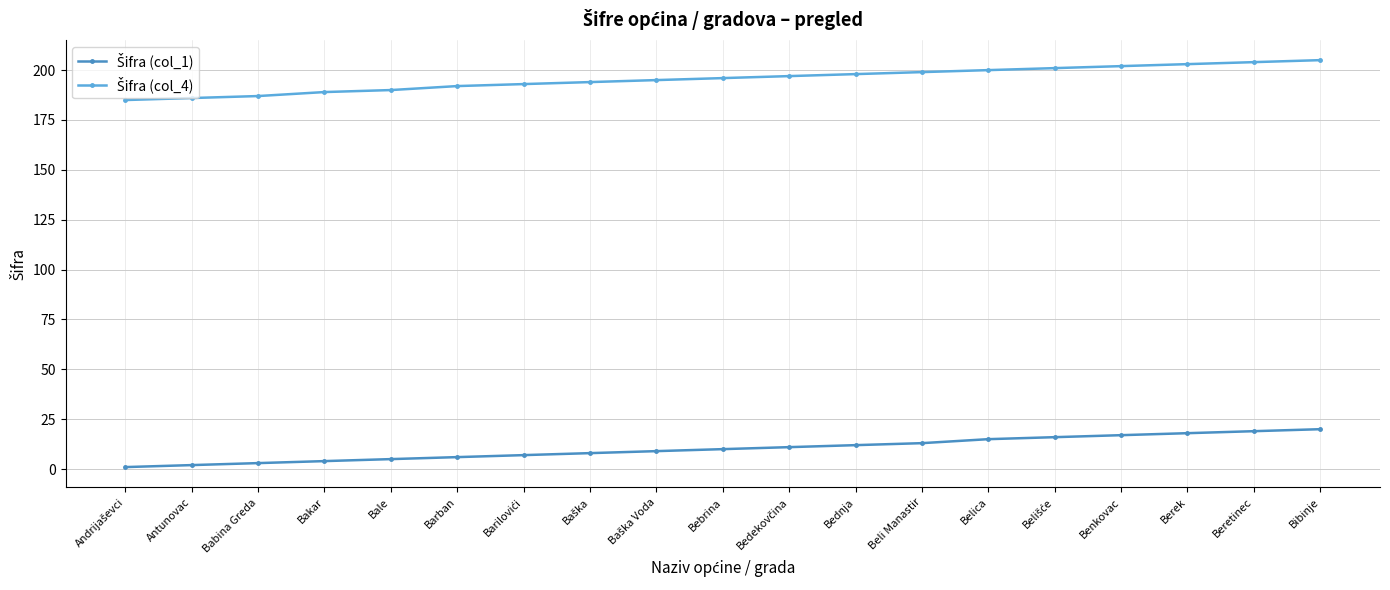

What is the total value across all series at Benkovac?

219